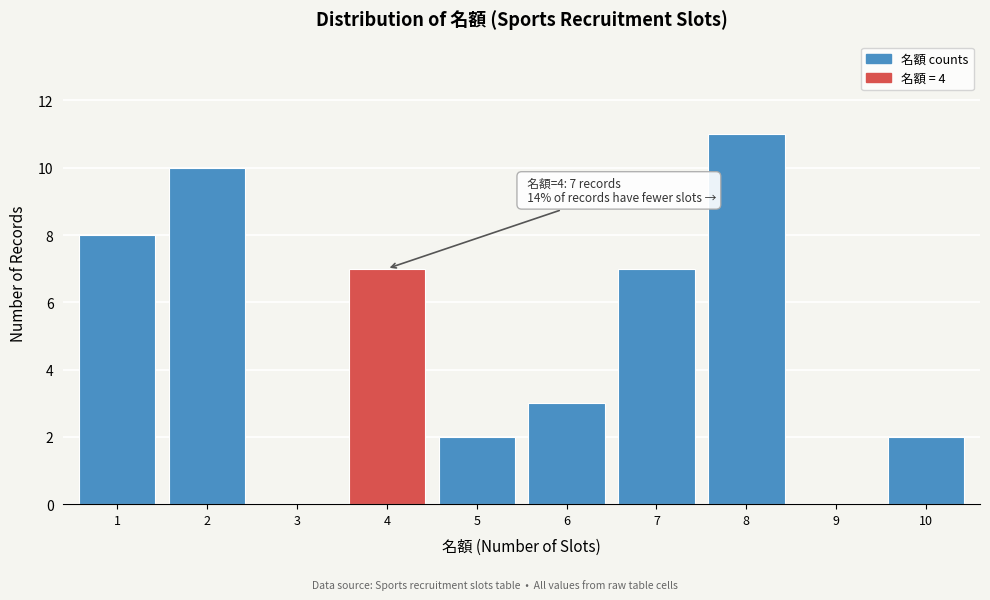

Reading right to left, what are all the values shown in this chart?

10=2	9=0	8=11	7=7	6=3	5=2	4=7	3=0	2=10	1=8